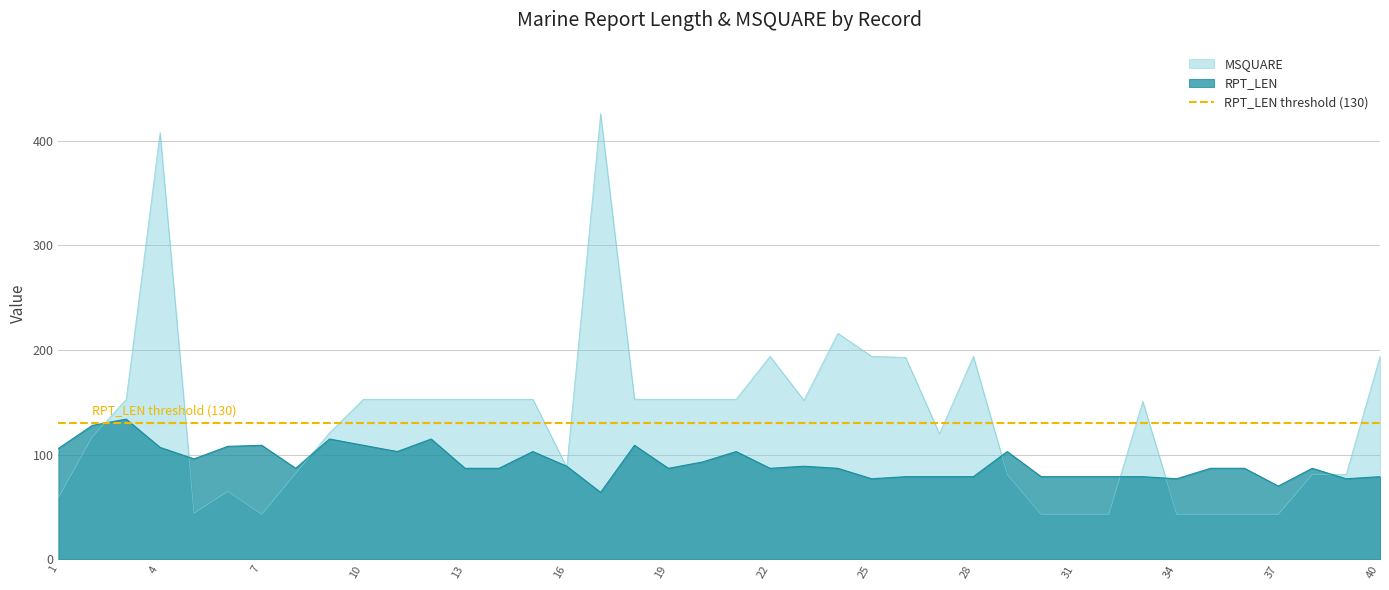

What is the total value across all series at 25?

271